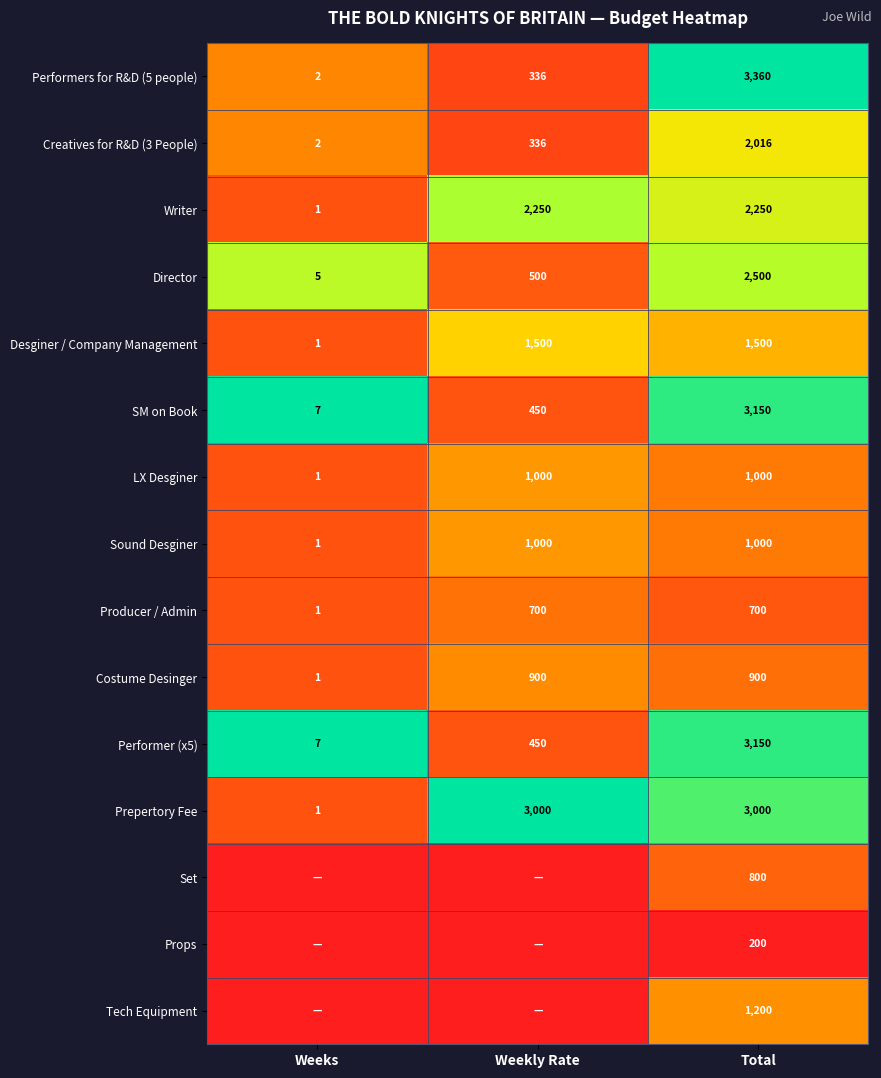

At which category does the chart reach its minimum across all series?

Weeks